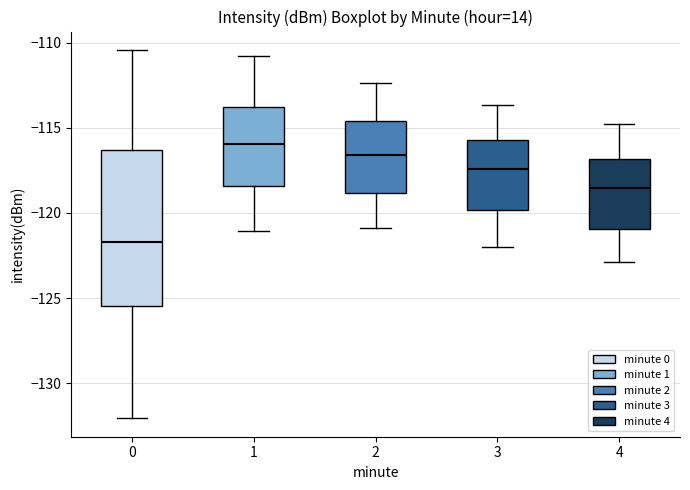

Where does the lower whisker of the box at x = 4 end on the y-axis? The values are not printed on the chart, so give them approximately, as read against the axis.

-123.0